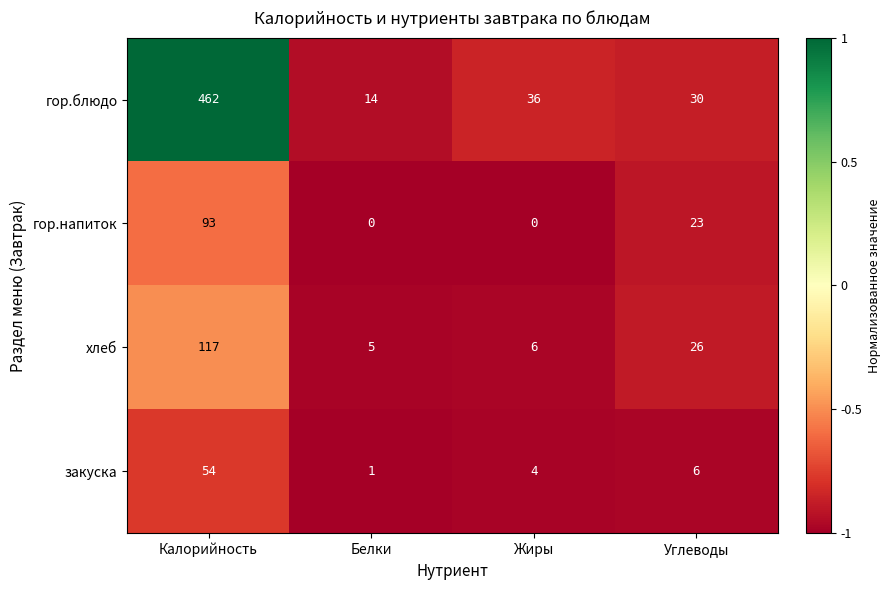

Which label corresponds to the largest value in the chart?

Калорийность